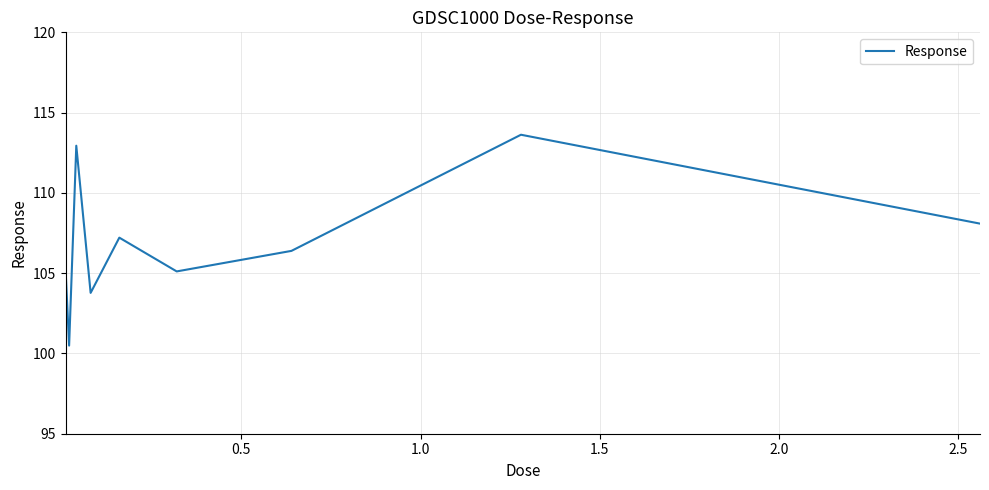

Count the number of values greater than 106.

5